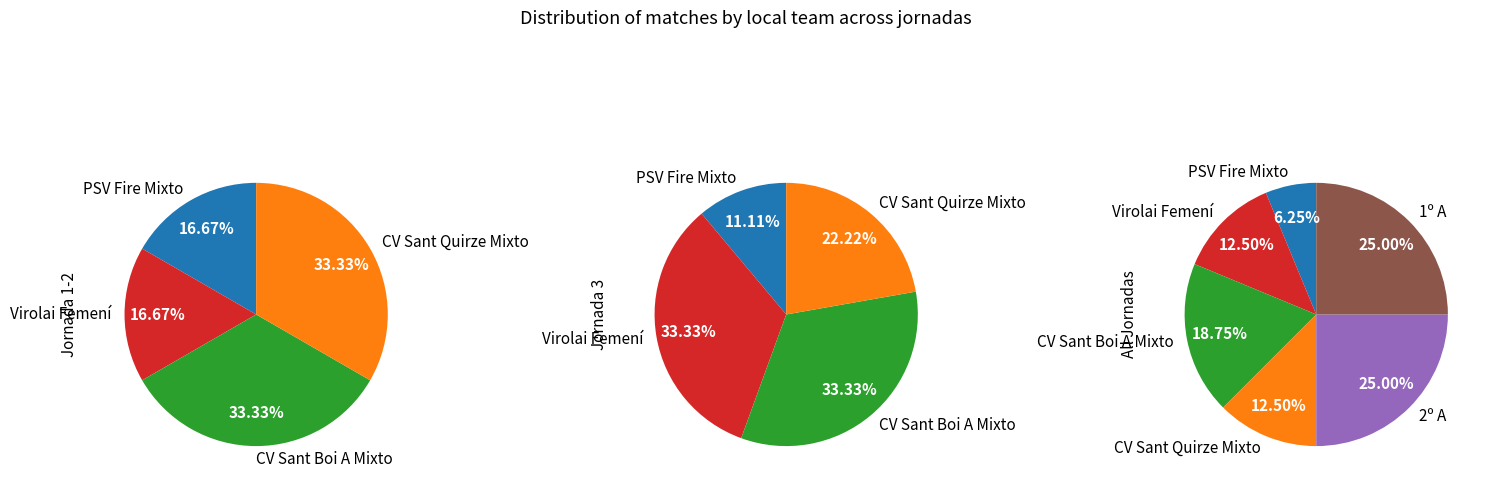

Combined, do 2º A and CV Sant Quirze Mixto account for over 50%?

No